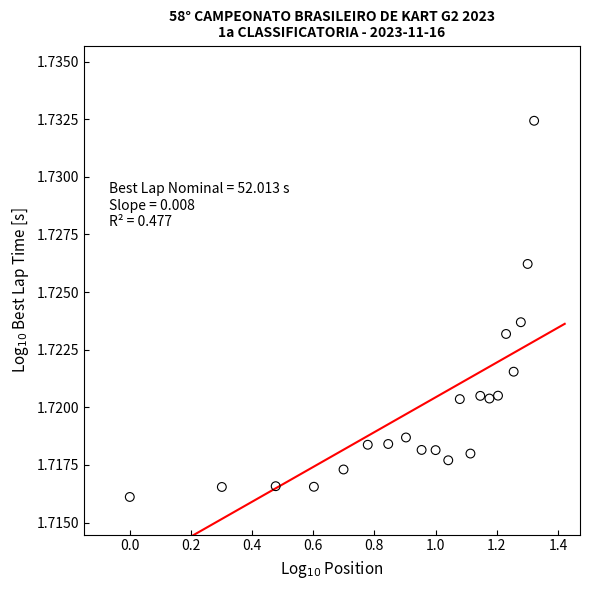

How many data points are displayed?

21